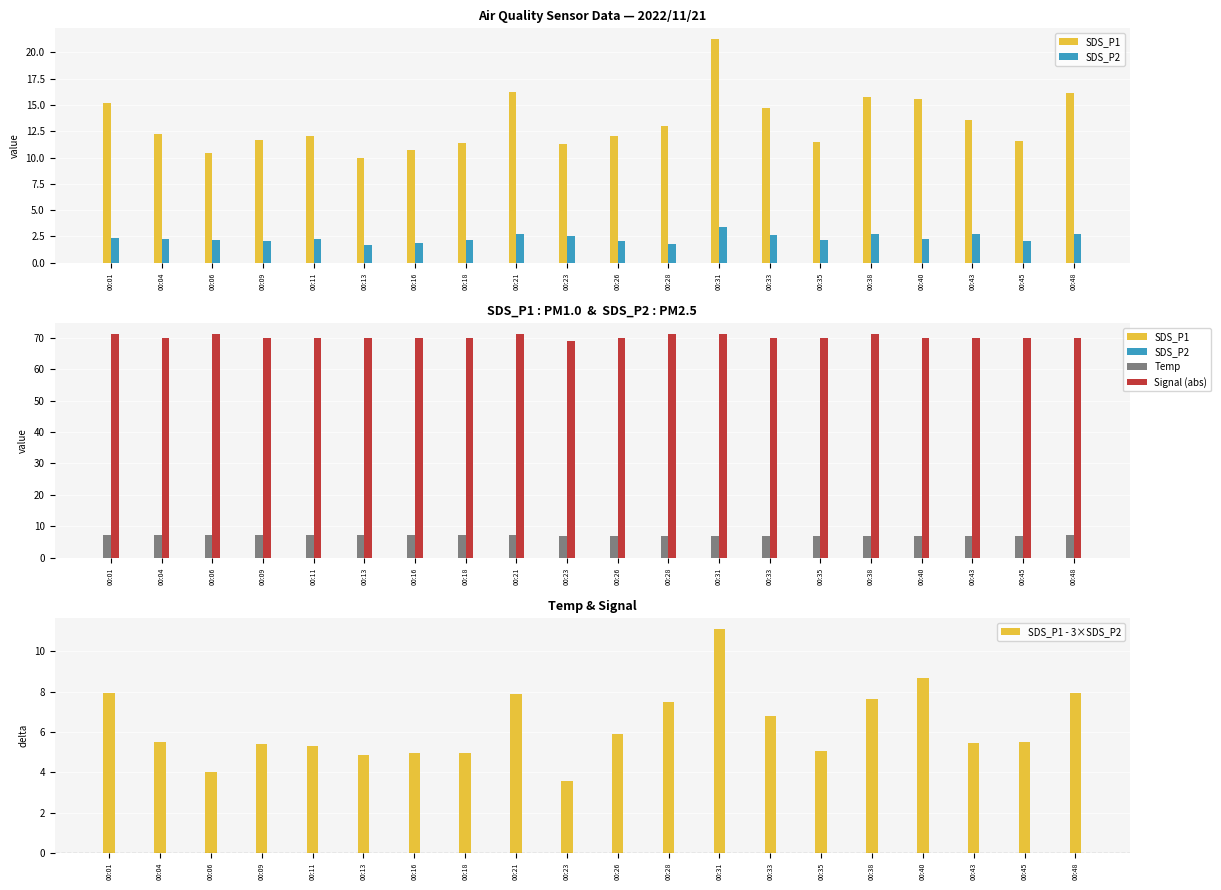

Is it true that SDS_P2 equals 2.8 at 00:21?

True